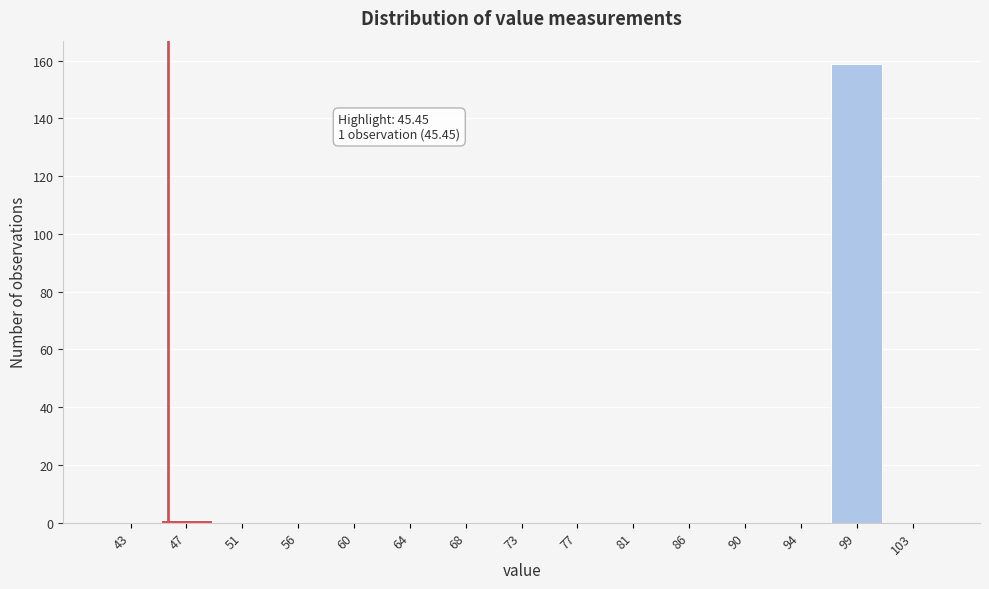

Which range on the x-axis has the tallest bar?

96.5 to 100.5